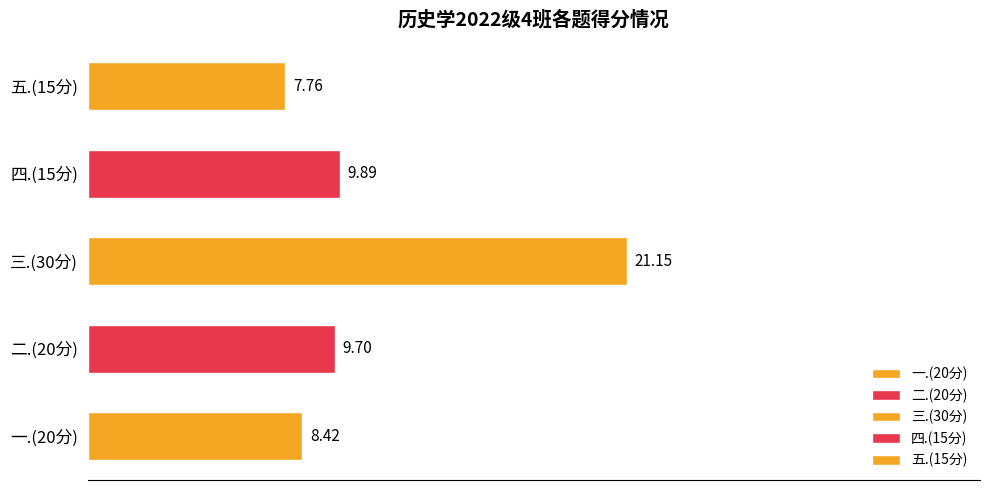

Which series has the largest total across all categories?

三.(30分)